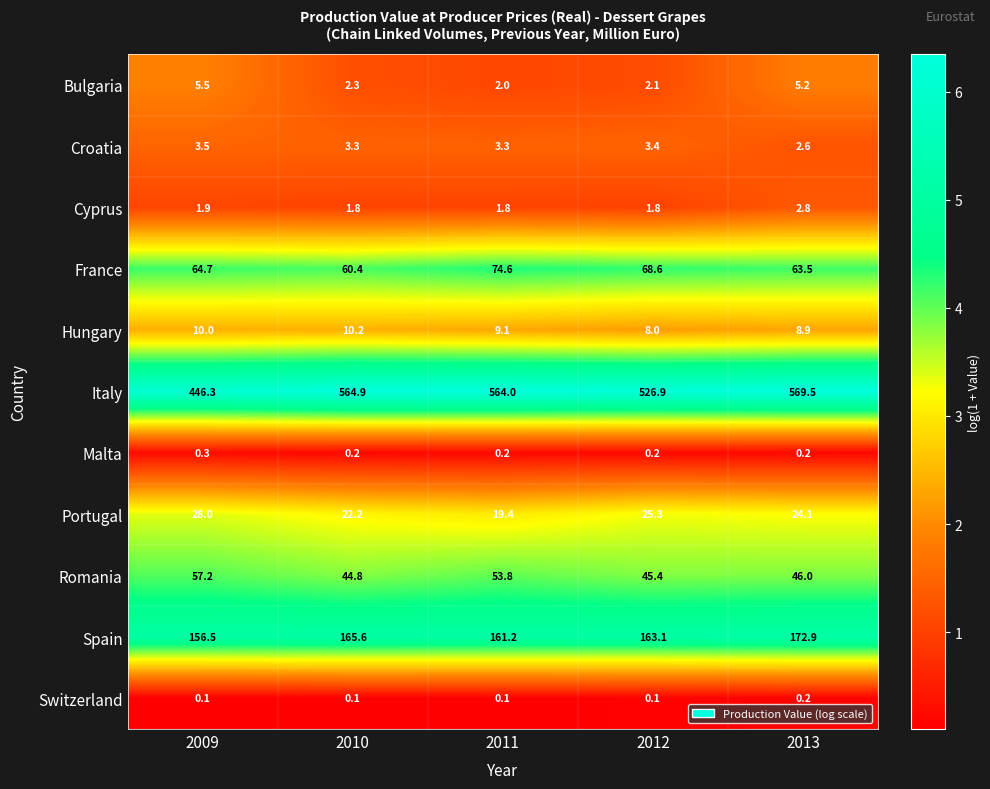

Rank the series at 2012 from highest to lowest value.

Italy, Spain, France, Romania, Portugal, Hungary, Croatia, Bulgaria, Cyprus, Malta, Switzerland